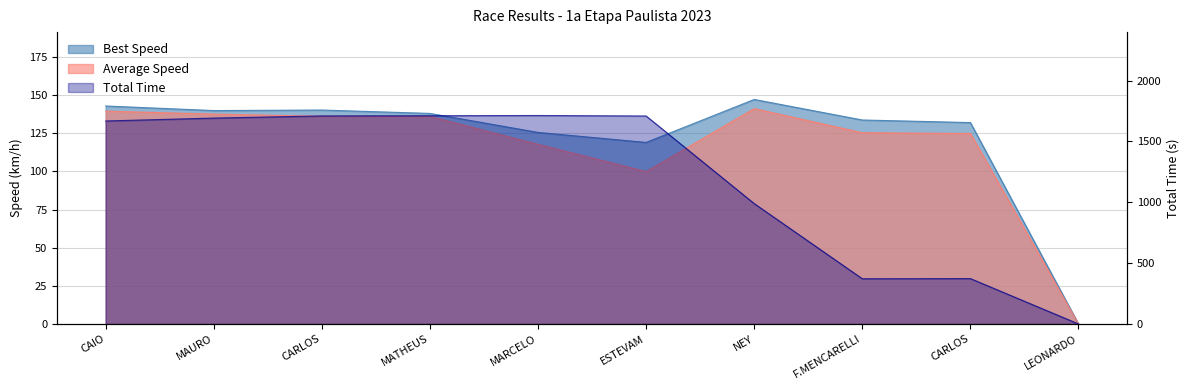

Does the chart display data point markers on the line(s)?

No